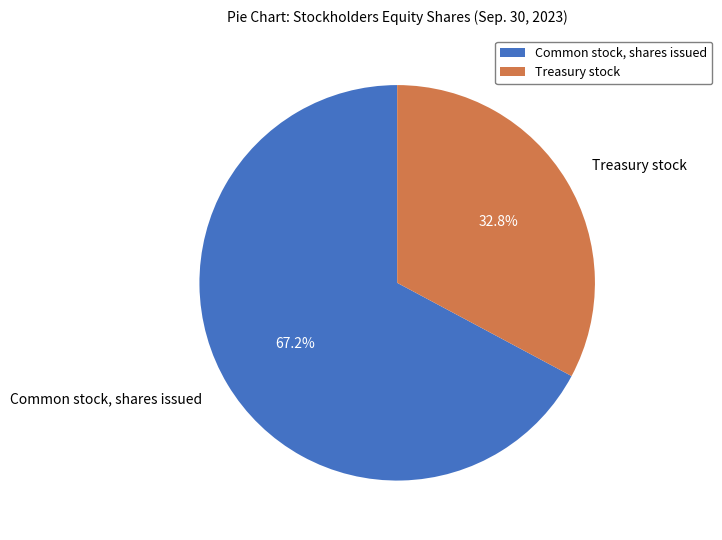

What percentage is NOT represented by Treasury stock?

67.2%